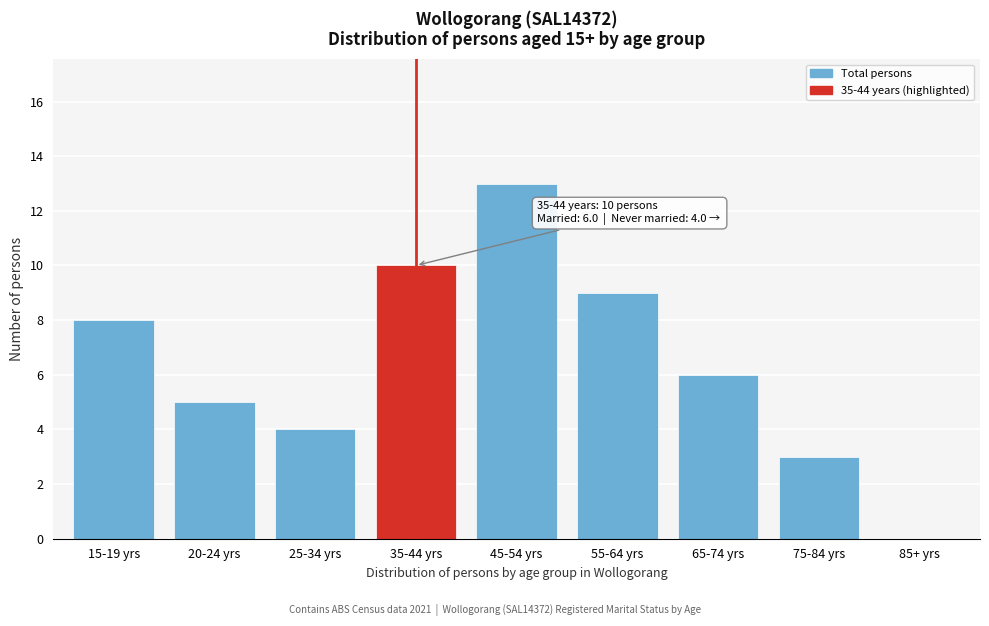

Reading left to right, list all the values displayed in this chart.

15-19 yrs=8	20-24 yrs=5	25-34 yrs=4	35-44 yrs=10	45-54 yrs=13	55-64 yrs=9	65-74 yrs=6	75-84 yrs=3	85+ yrs=0